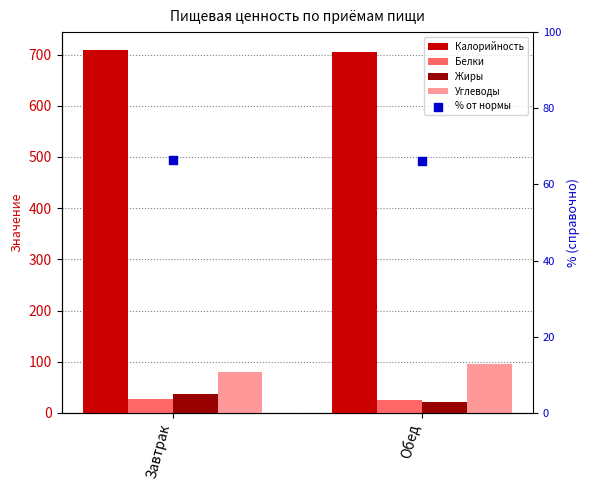

At which category is the sum across all series the highest?

Завтрак